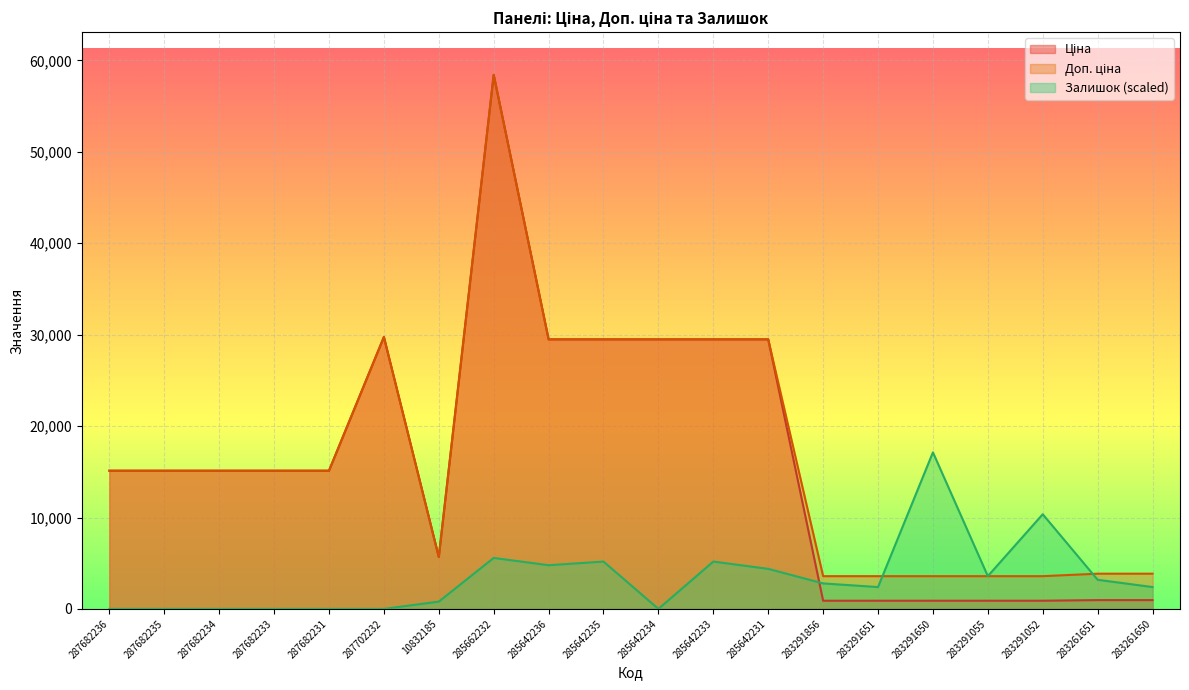

What position from the right is 287682233?

17